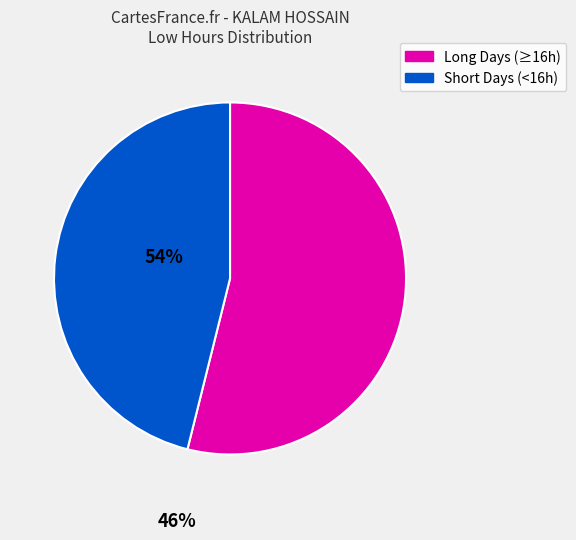

Which category has the biggest portion of the pie?

Long Days (≥16h)